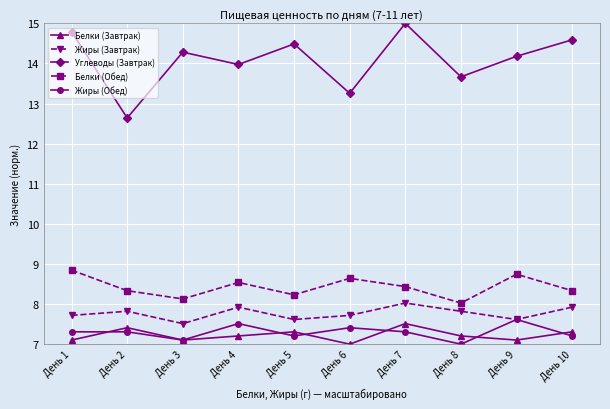

What is the lowest value of the Белки (Завтрак) series?

7.0